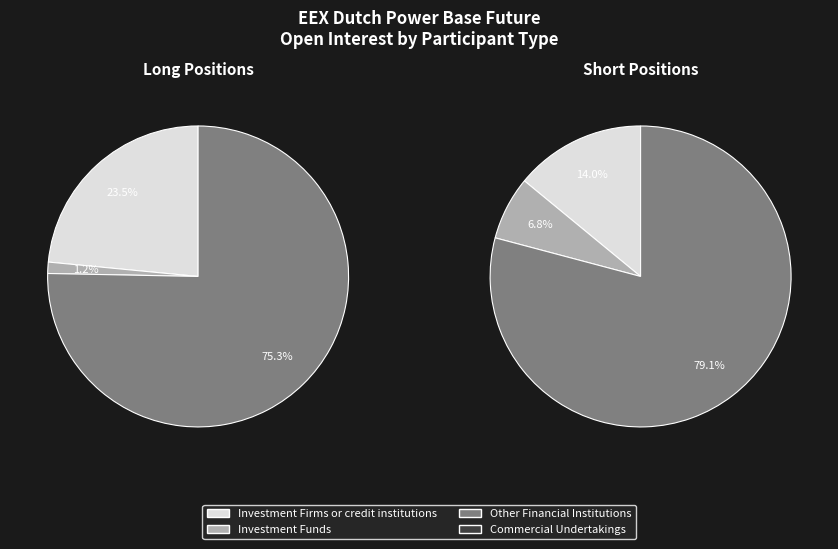

To the nearest percent, what percentage of the pie is Investment Firms or credit institutions?

14%